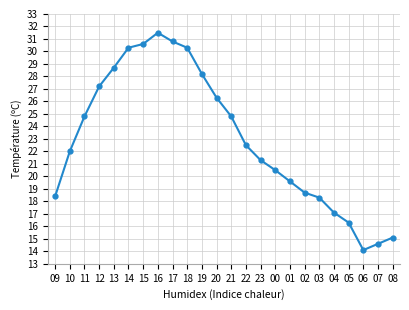

Approximately how many times larger is the value at 20 compared to 02?

1.4